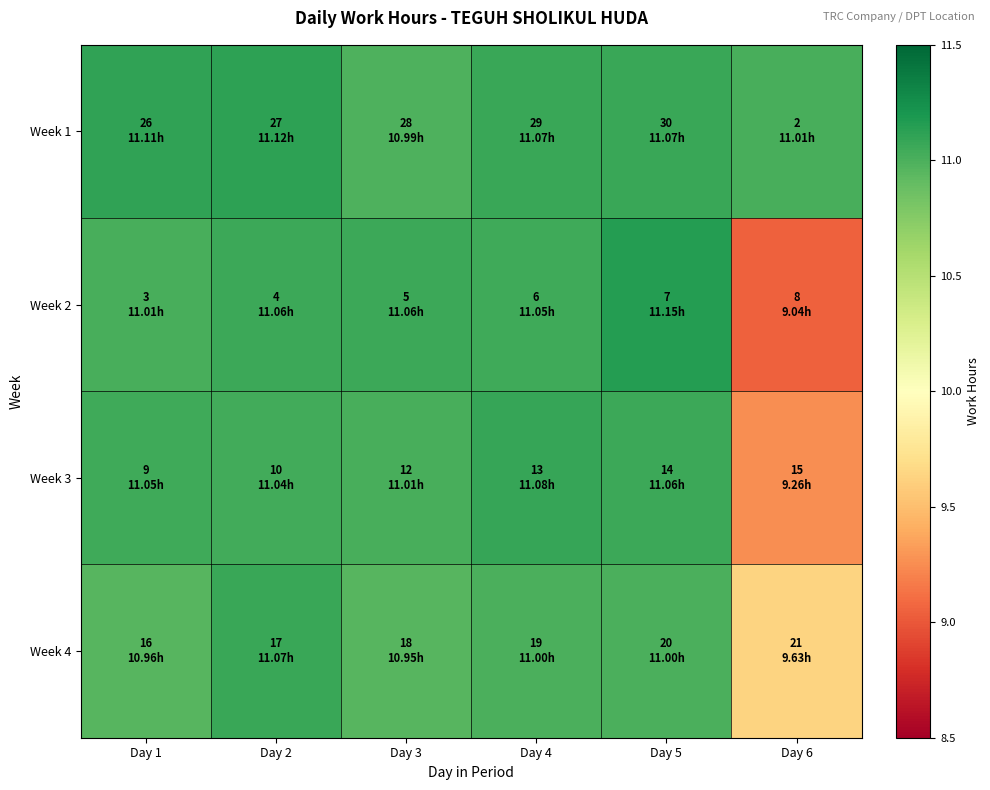

List the series in order of their peak value, highest first.

Week 2, Week 1, Week 3, Week 4